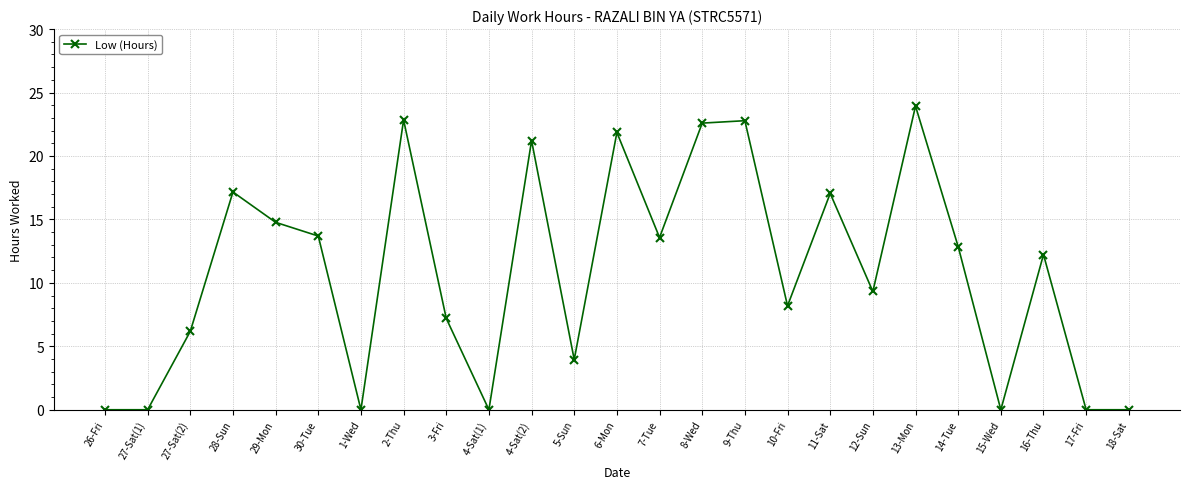

What is the difference between the values at 4-Sat(1) and 8-Wed?

22.6